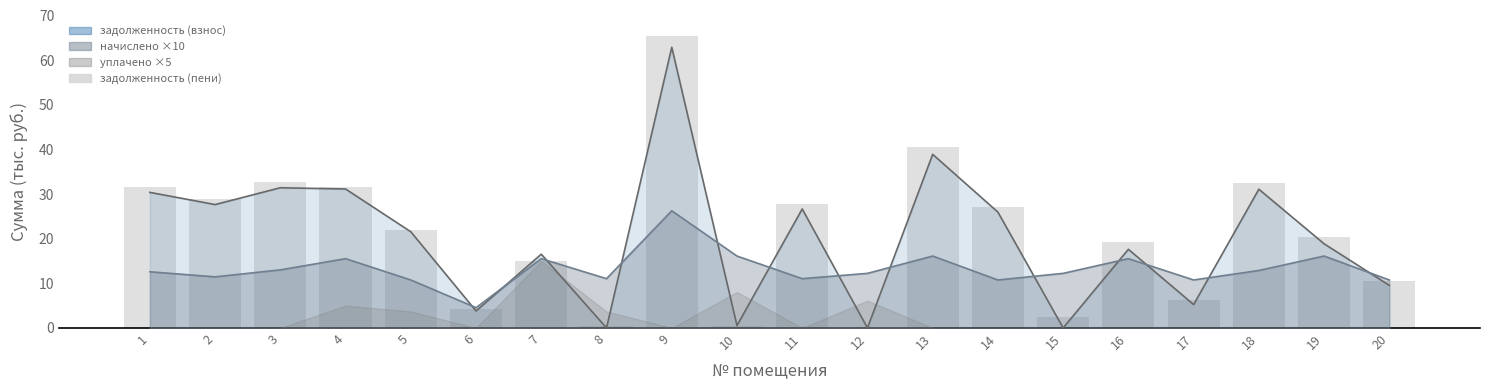

What is the difference between the maximum and minimum values?

65.5